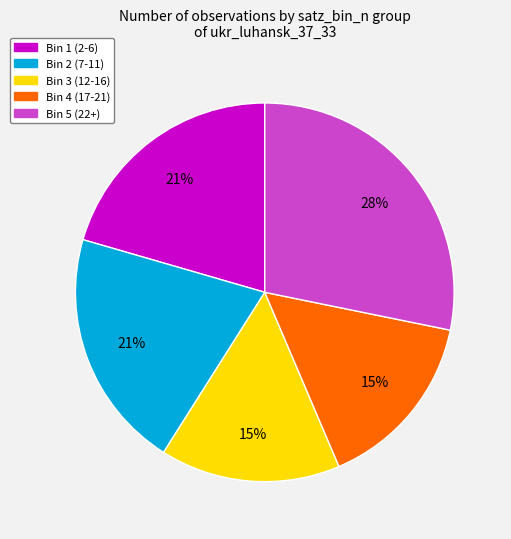

To the nearest percent, what is the average slice percentage?

20%